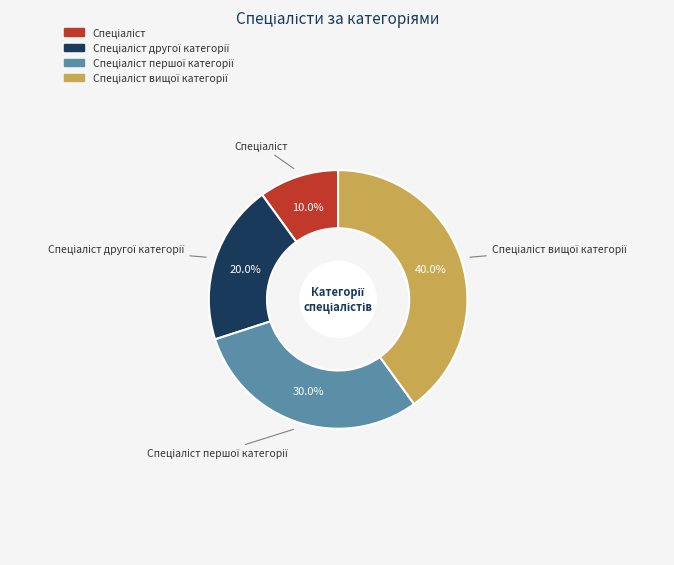

Count the number of slices in the pie.

4